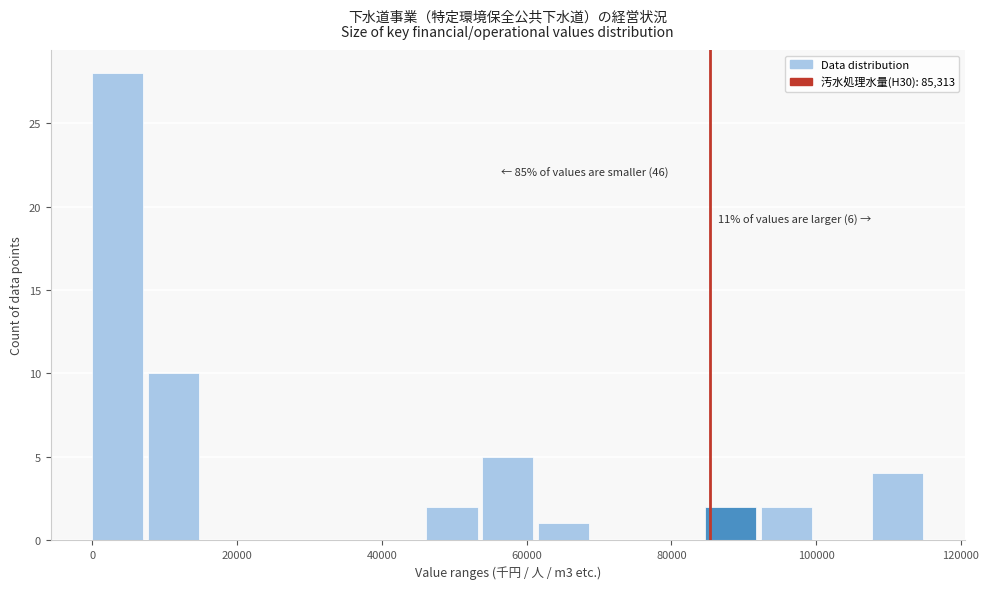

Around what value on the x-axis is the tallest bar? Give the approximate position of its centre, as read against the axis.

4000